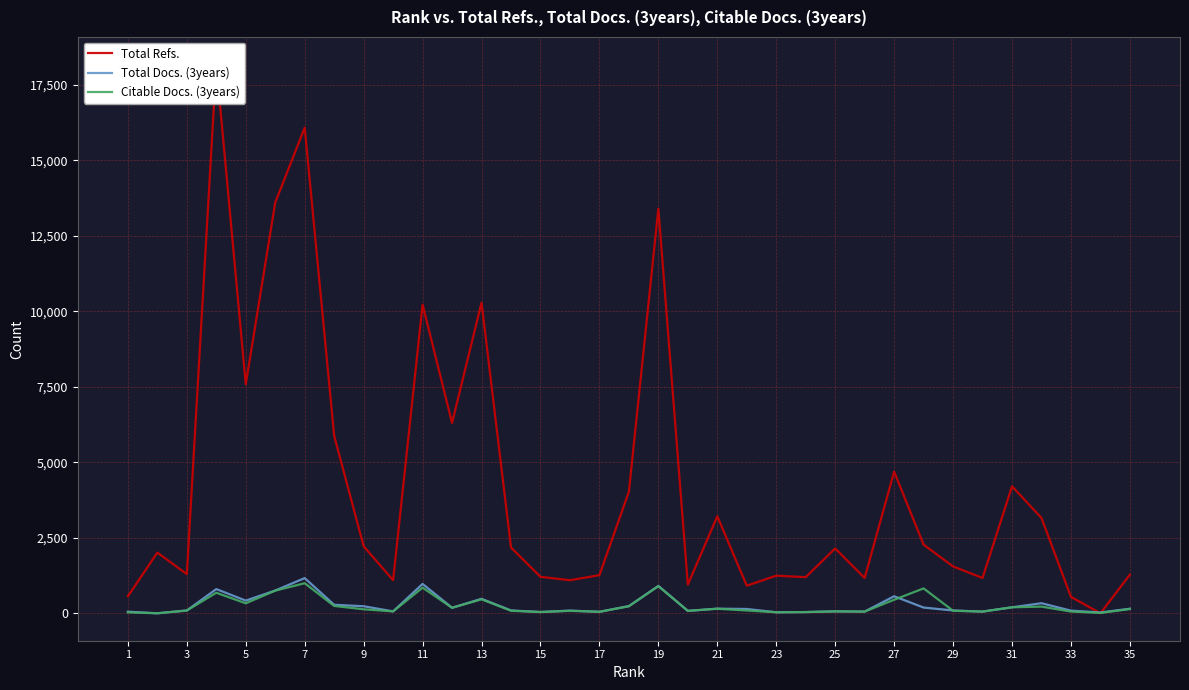

True or false: Total Refs. and Citable Docs. (3years) intersect in this chart.

True